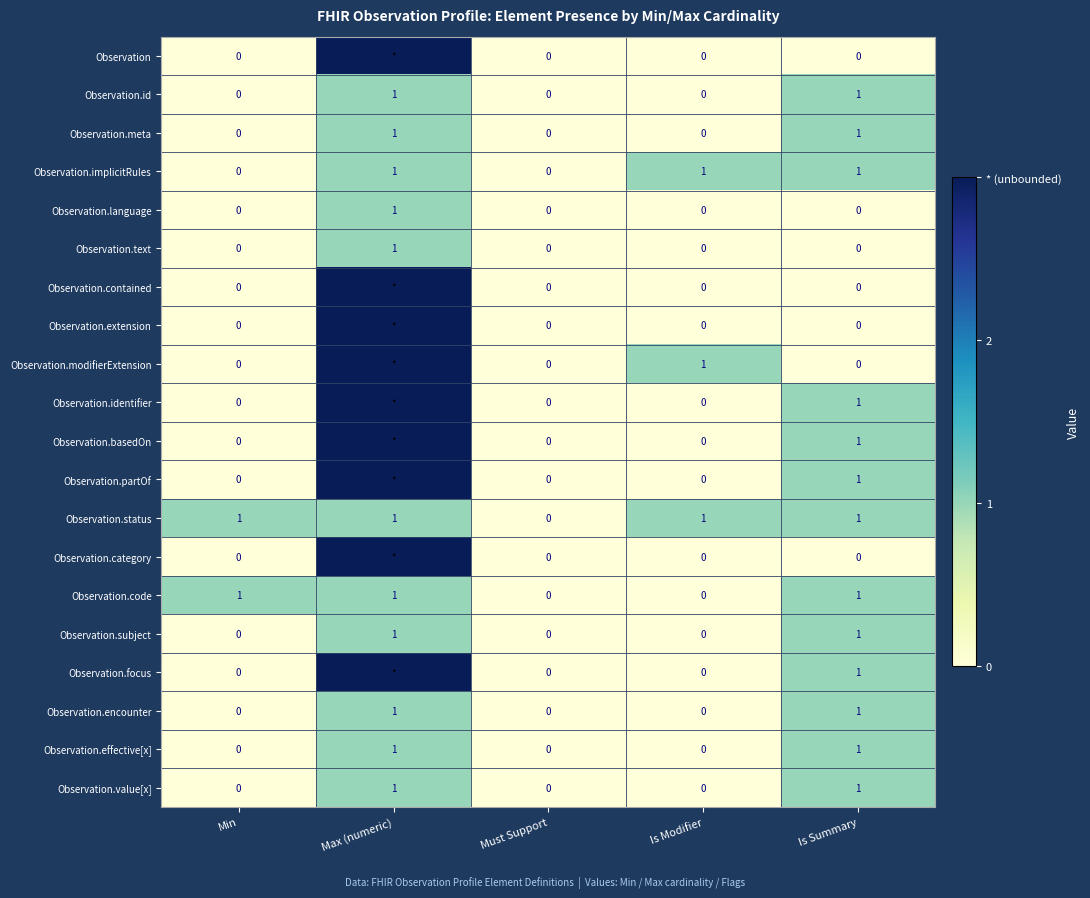

What is the sum of all Observation.text values?

1